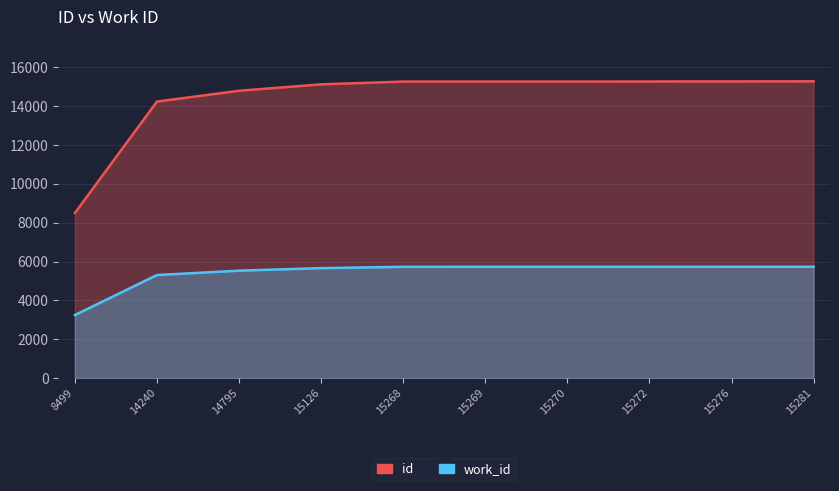

At which category does the chart reach its minimum across all series?

8499